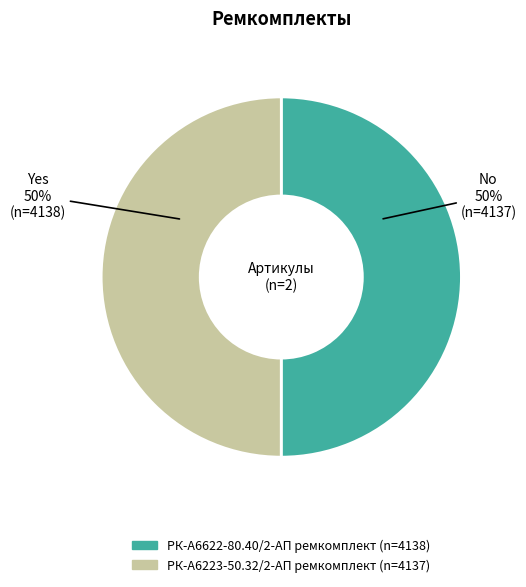

Is it true that РК-А6223-50.32/2-АП ремкомплект is 50% of the pie?

True